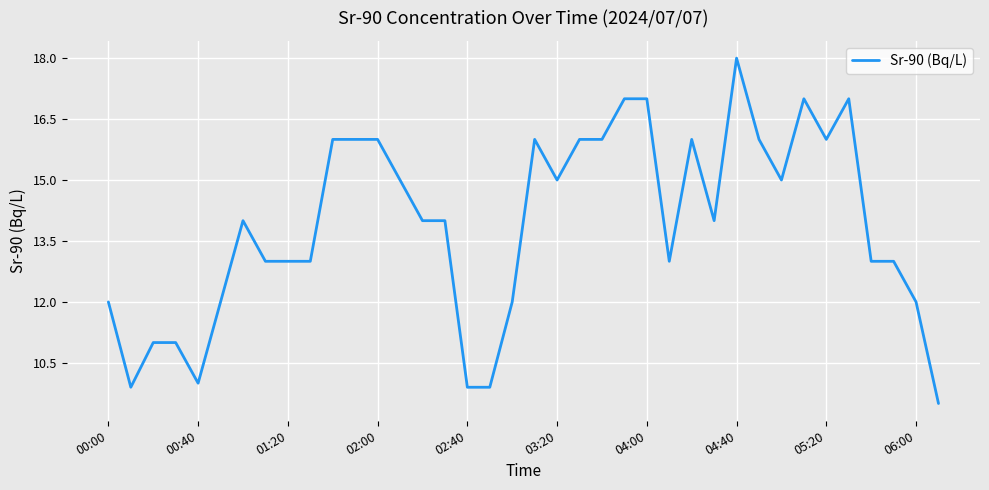

What is the minimum value shown in the chart?

9.5